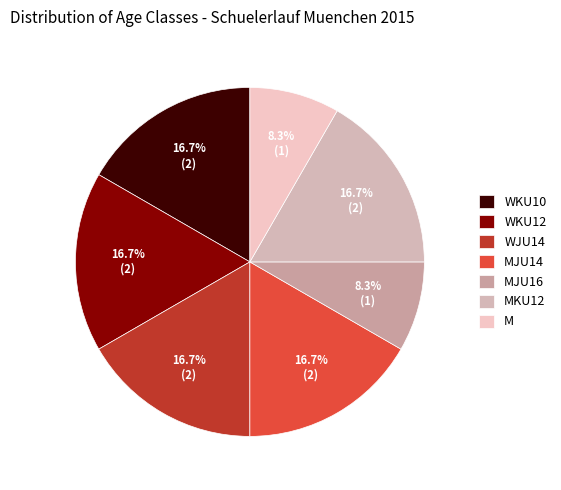

What portion of the pie excludes MKU12?

83.3%